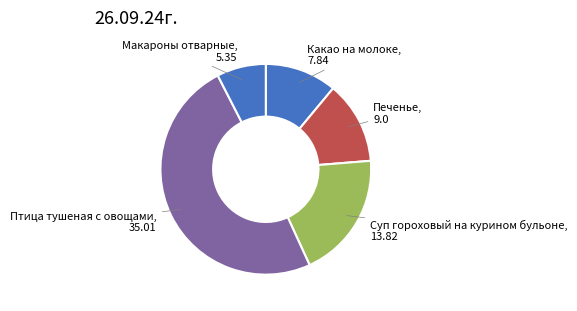

True or false: Суп гороховый на курином бульоне accounts for 19% of the total.

True